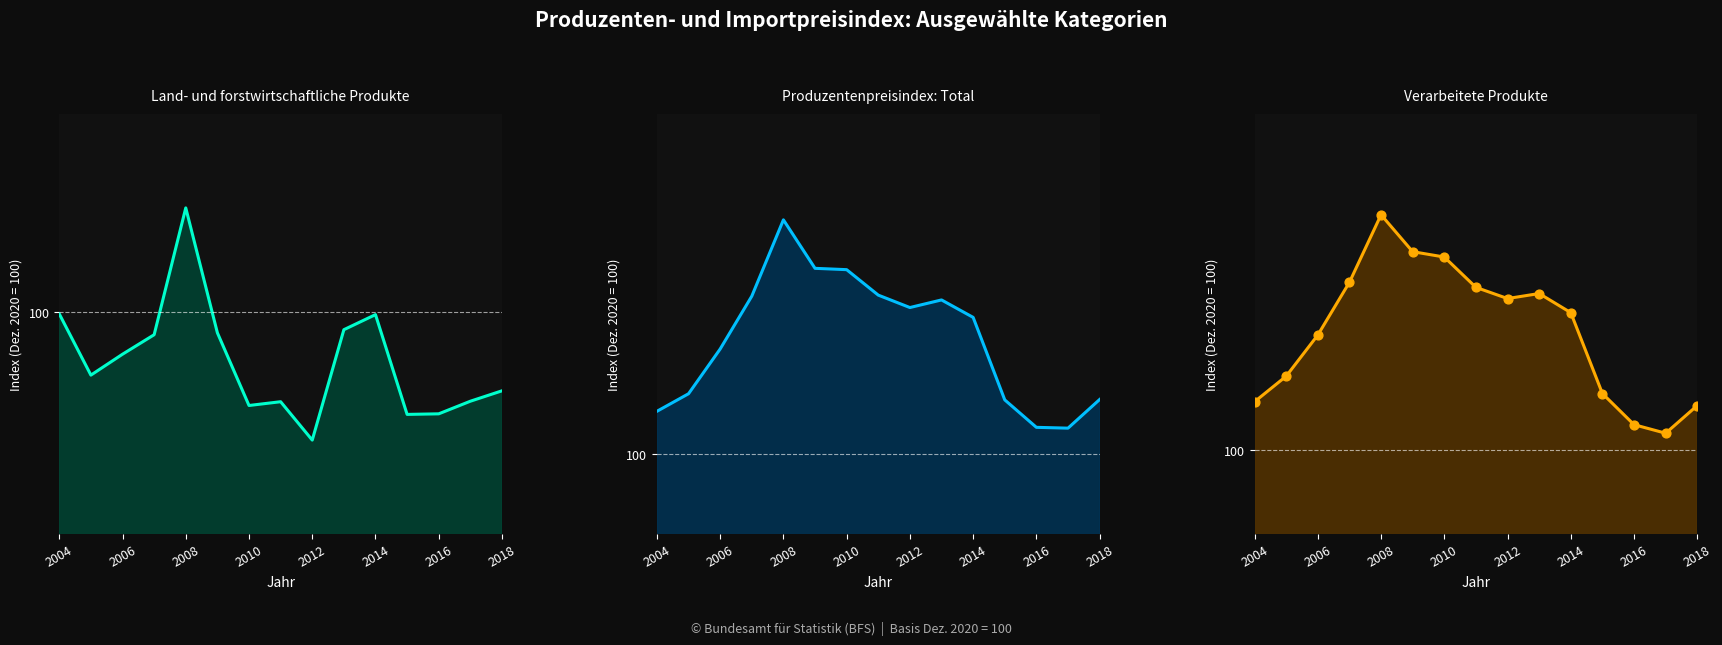

Which series contains the highest Y value?

Verarbeitete Produkte